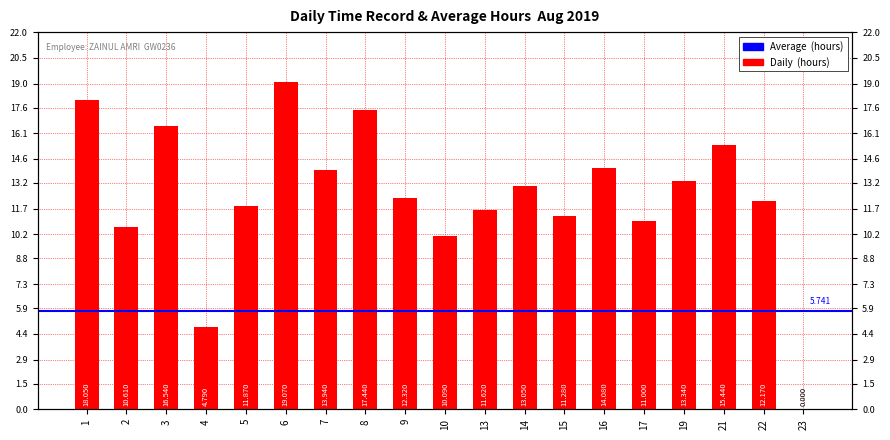

Reading left to right, what are all the values shown in this chart?

1=18.1	2=10.6	3=16.5	4=4.8	5=11.9	6=19.1	7=13.9	8=17.4	9=12.3	10=10.1	13=11.6	14=13.1	15=11.3	16=14.1	17=11.0	19=13.3	21=15.4	22=12.2	23=0.0